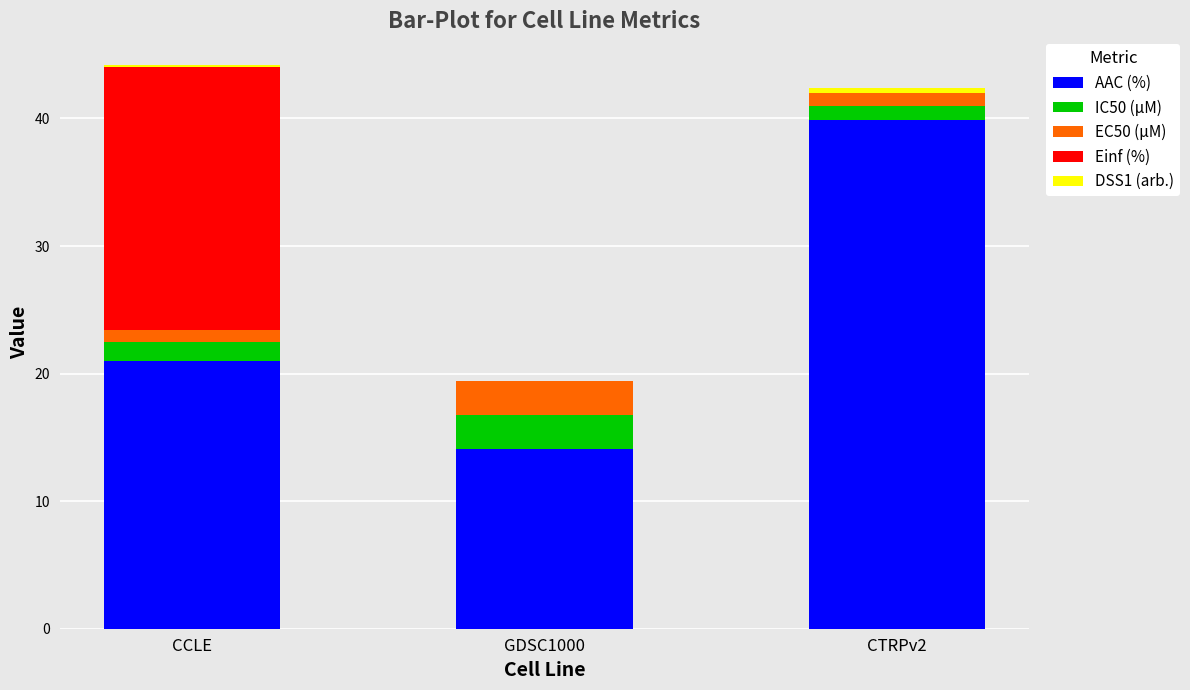

What is the total value across all series at GDSC1000?

19.4